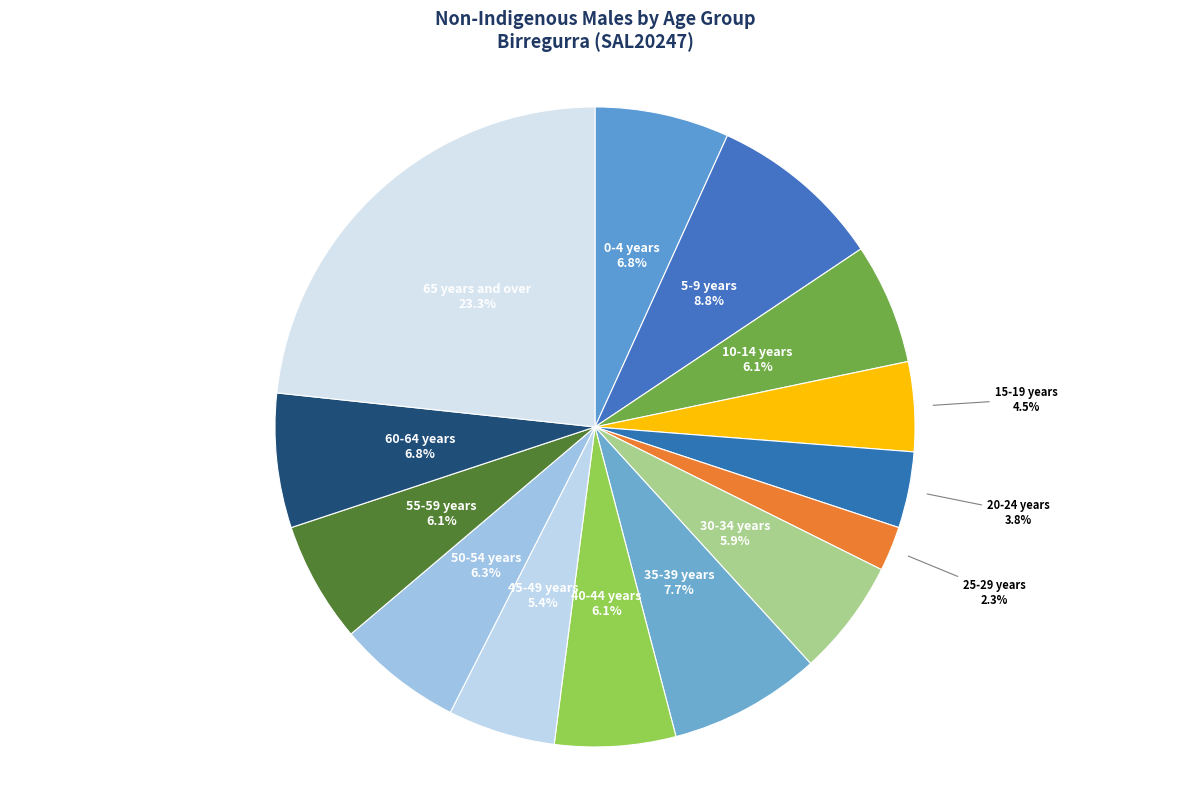

How many slices are in this pie chart?

14